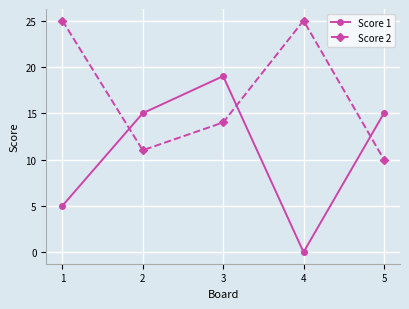

True or false: Score 2 has a value of 10 at 5.

True